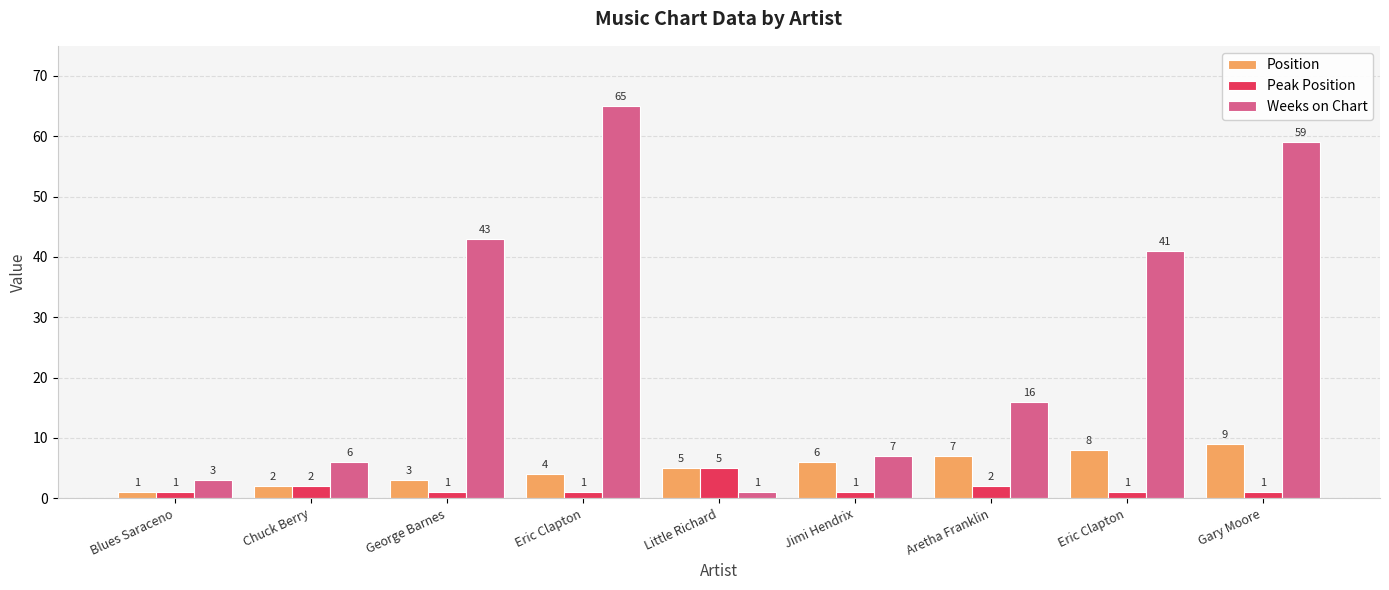

Where does the Weeks on Chart series first go above 16?

George Barnes